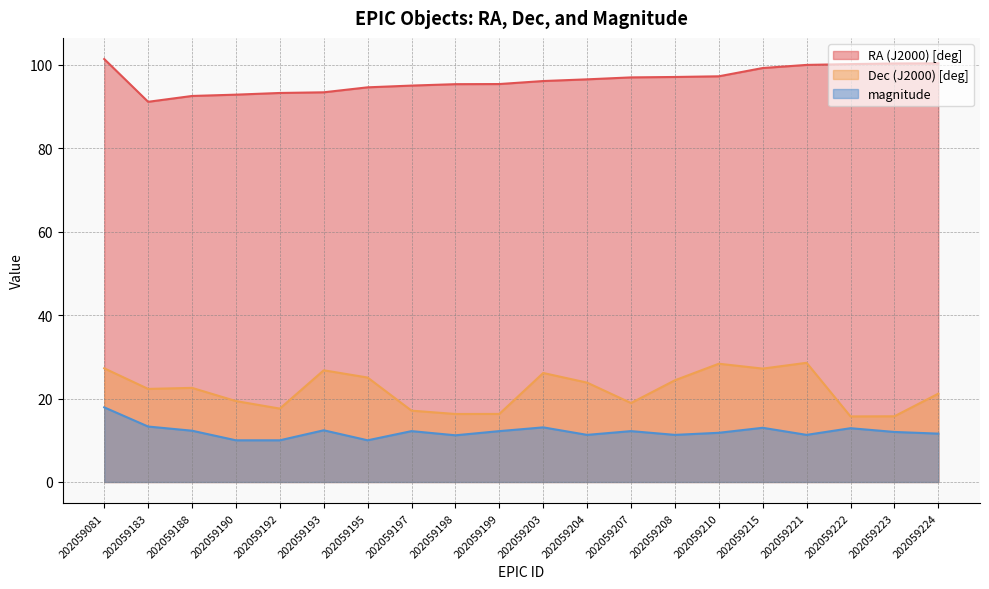

Reading left to right, transcribe all the data shown in this chart.

RA (J2000) [deg]: 202059081=101.4	202059183=91.2	202059188=92.6	202059190=92.9	202059192=93.3	202059193=93.5	202059195=94.6	202059197=95.1	202059198=95.4	202059199=95.4	202059203=96.2	202059204=96.6	202059207=97.0	202059208=97.1	202059210=97.3	202059215=99.3	202059221=100.0	202059222=100.2	202059223=100.4	202059224=100.4
Dec (J2000) [deg]: 202059081=27.3	202059183=22.3	202059188=22.6	202059190=19.4	202059192=17.6	202059193=26.8	202059195=25.1	202059197=17.1	202059198=16.3	202059199=16.3	202059203=26.1	202059204=23.8	202059207=18.9	202059208=24.4	202059210=28.4	202059215=27.2	202059221=28.6	202059222=15.7	202059223=15.8	202059224=21.2
magnitude: 202059081=17.9	202059183=13.3	202059188=12.3	202059190=10.0	202059192=10.0	202059193=12.4	202059195=10.0	202059197=12.2	202059198=11.2	202059199=12.2	202059203=13.1	202059204=11.3	202059207=12.2	202059208=11.3	202059210=11.8	202059215=13.0	202059221=11.3	202059222=12.9	202059223=12.0	202059224=11.6